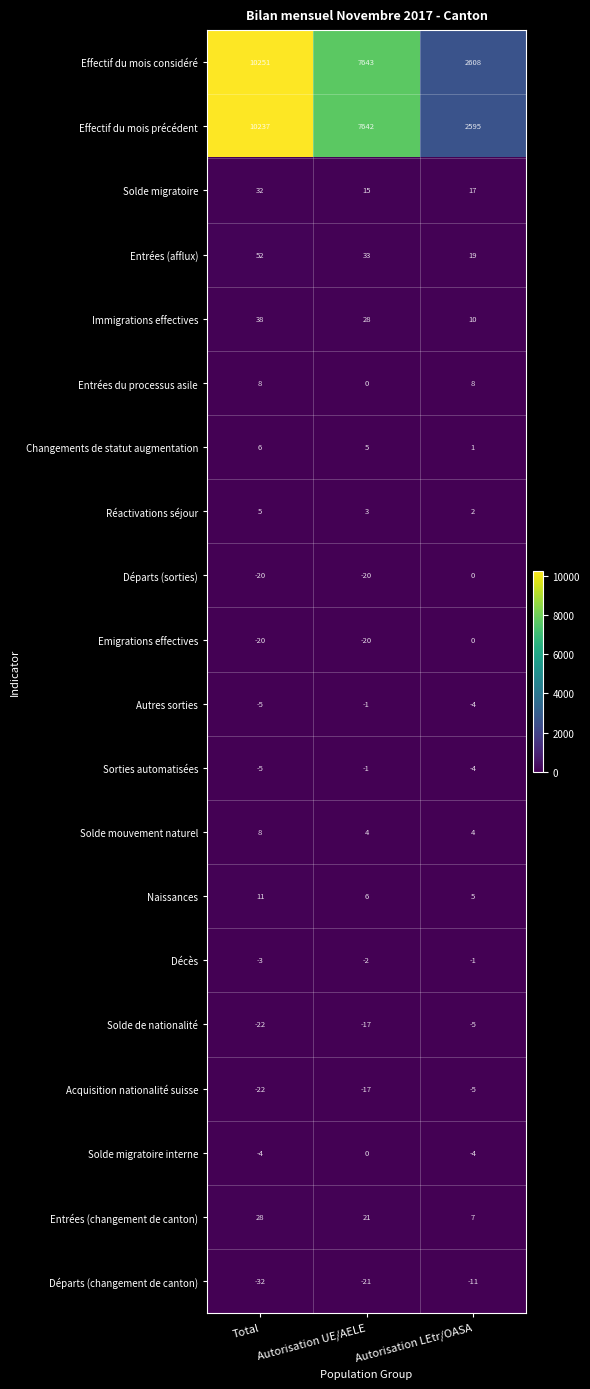

Which category has the highest value across all series?

Total